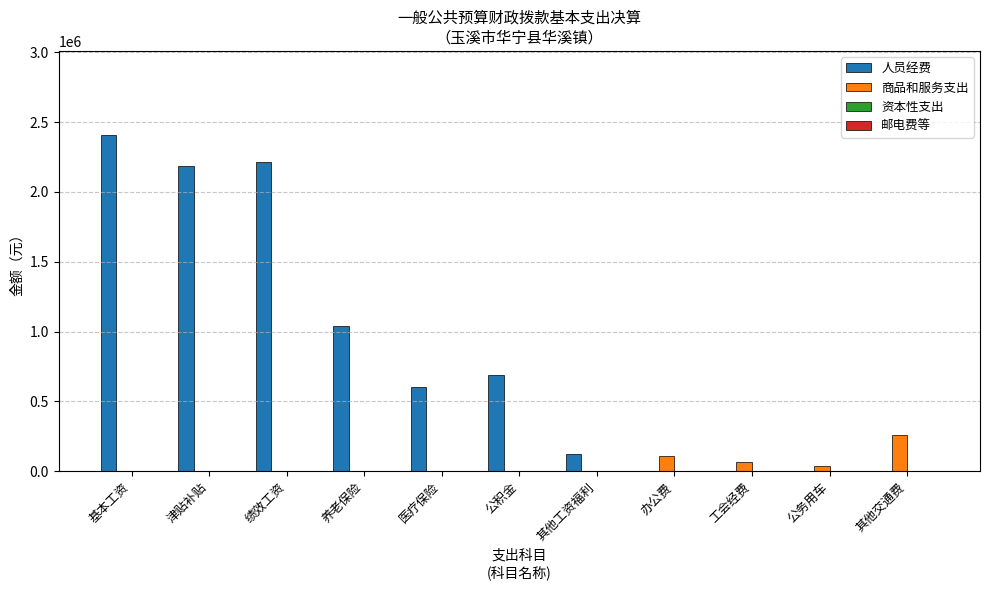

What is the sum of the 人员经费 values at 基本工资 and 其他交通费?

2407174.0